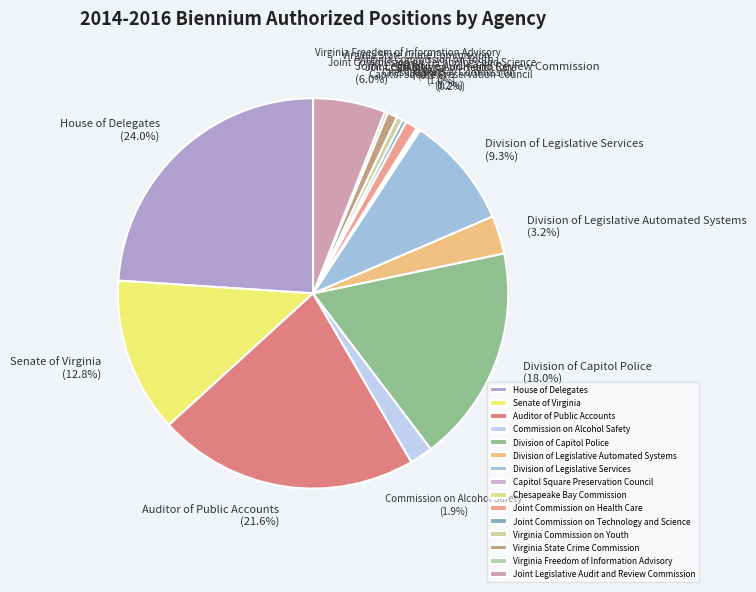

Which category has the biggest portion of the pie?

House of Delegates